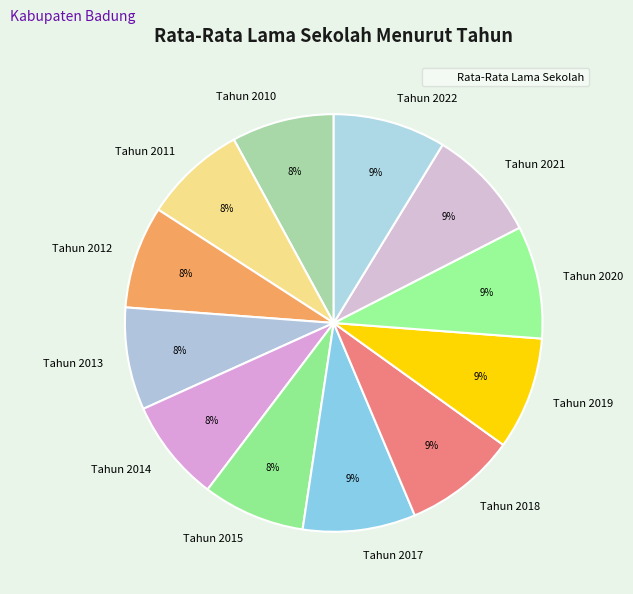

To the nearest percent, what percentage of the pie is Tahun 2017?

9%